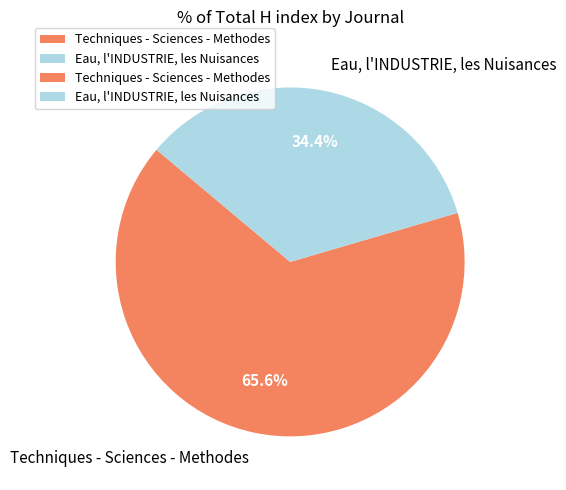

Which has a higher value, Eau, l'INDUSTRIE, les Nuisances or Techniques - Sciences - Methodes?

Techniques - Sciences - Methodes